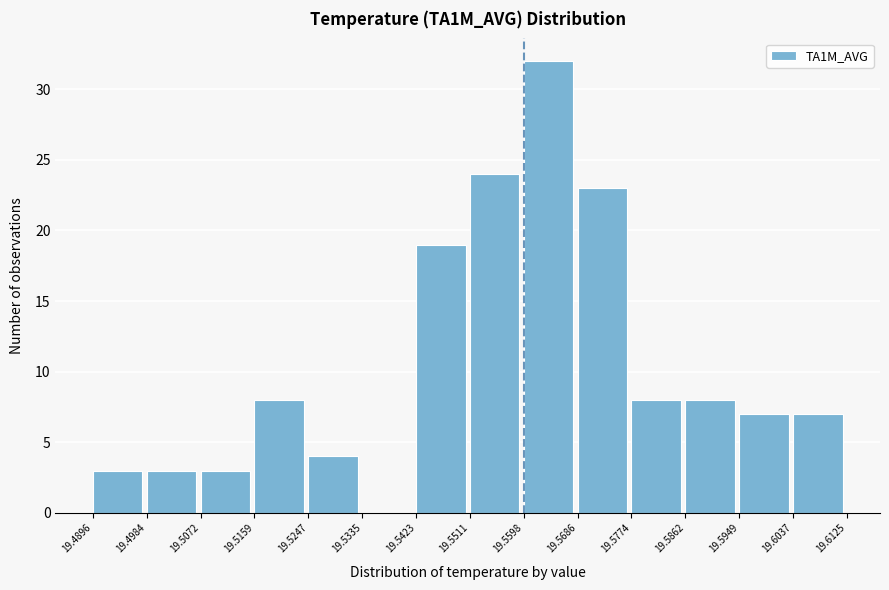

How tall is the bar that spans 19.5598 to 19.5686 on the x-axis? The values are not printed on the chart, so give them approximately, as read against the axis.

32